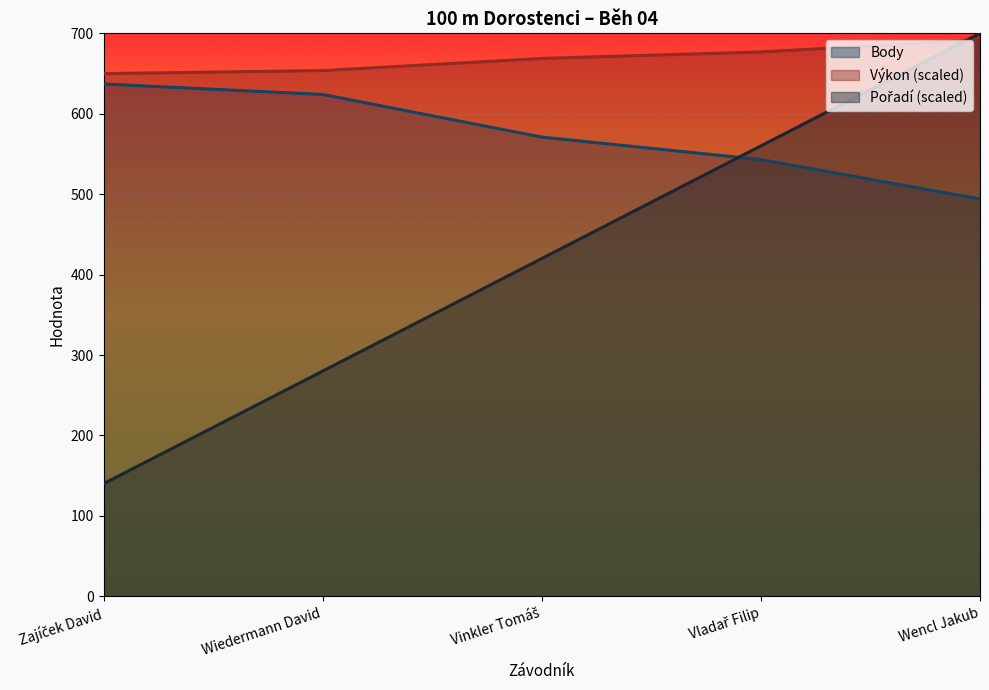

What is the sum of all Výkon values?

3341.2